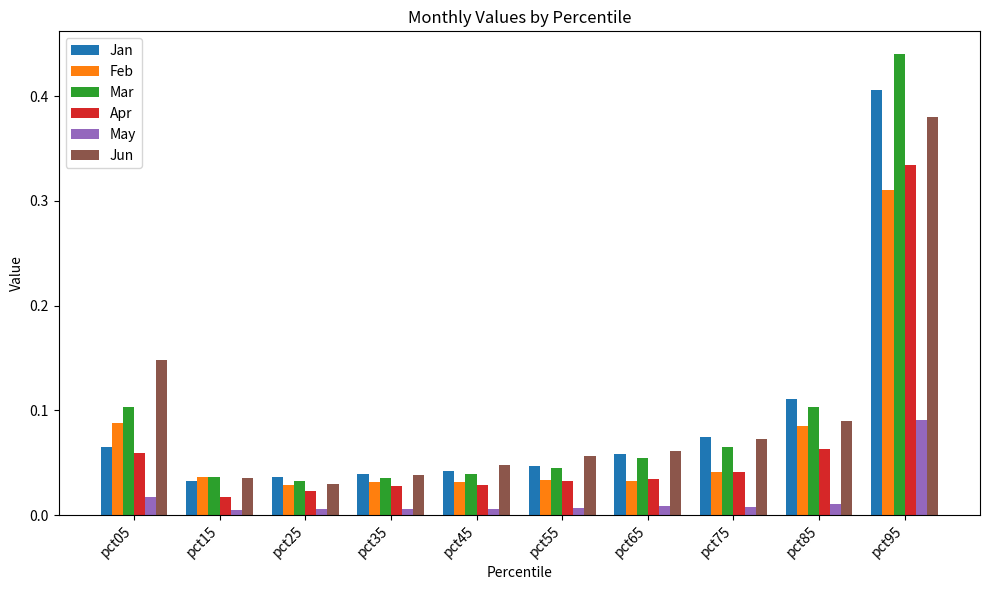

At how many categories does at least one series exceed 0?

10